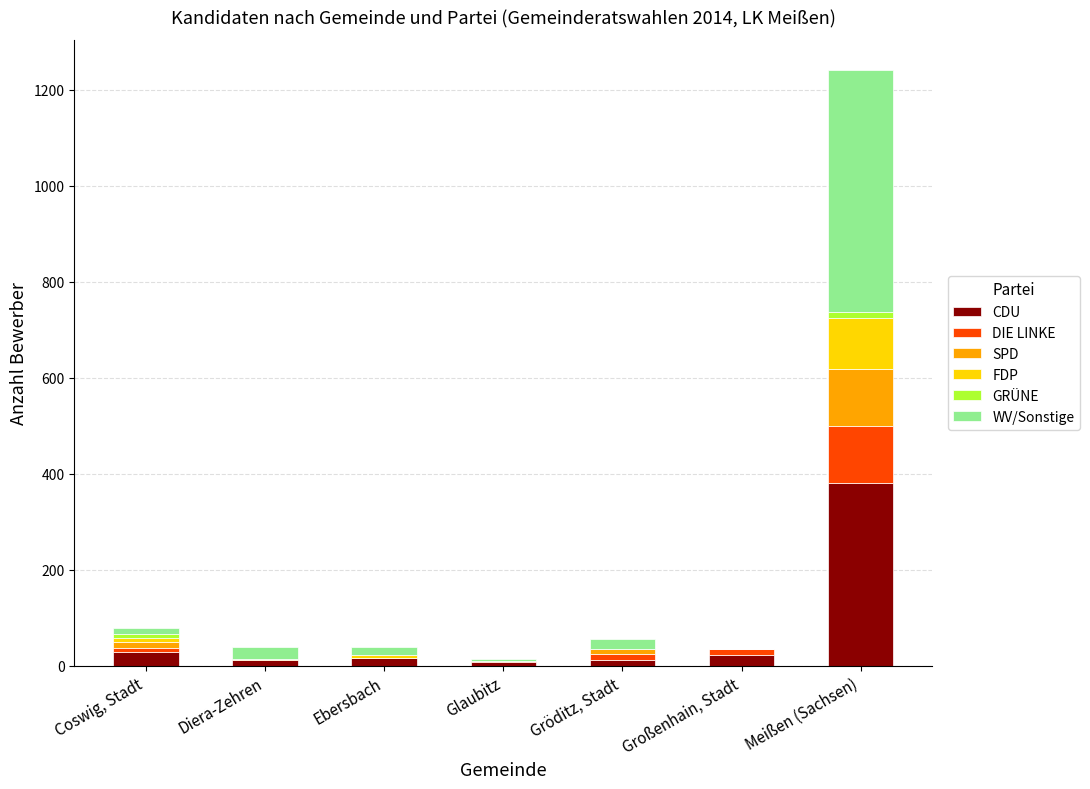

Which category has the highest value in the CDU series?

Meißen (Sachsen)